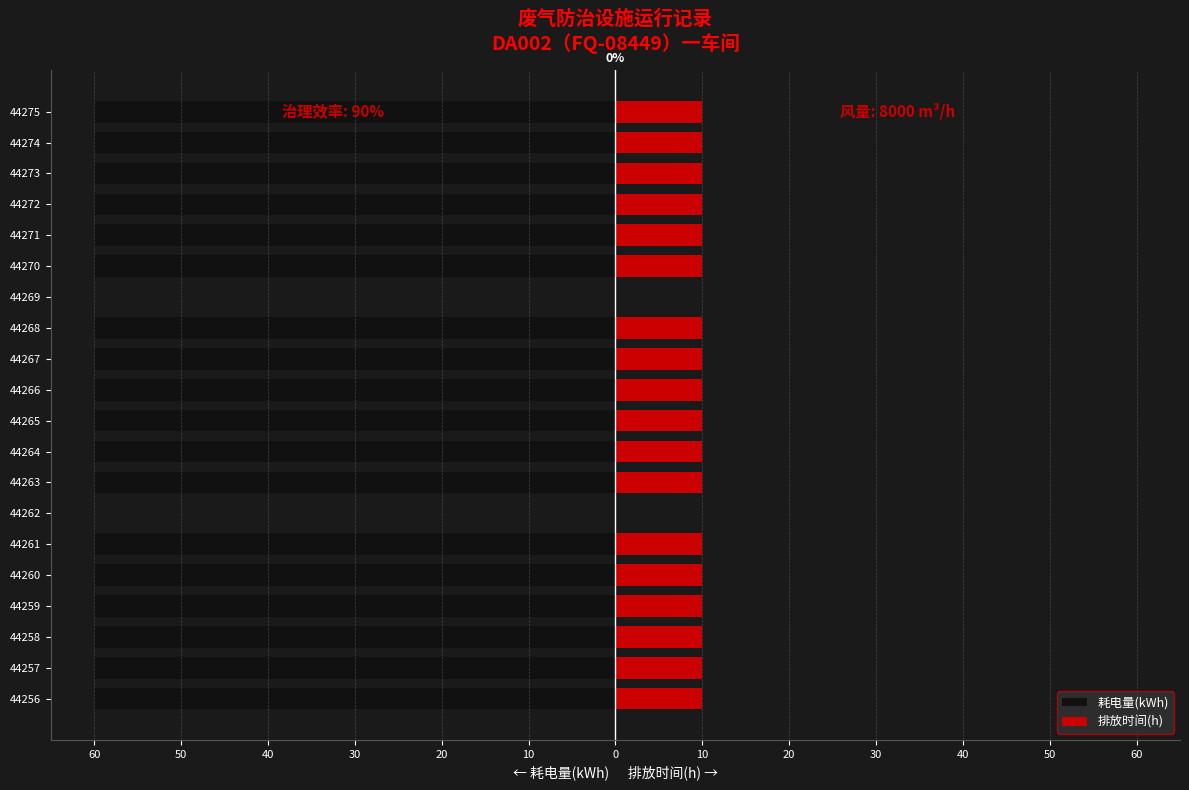

What is the difference between the second highest and minimum values in the 耗电量(kWh) series?

60